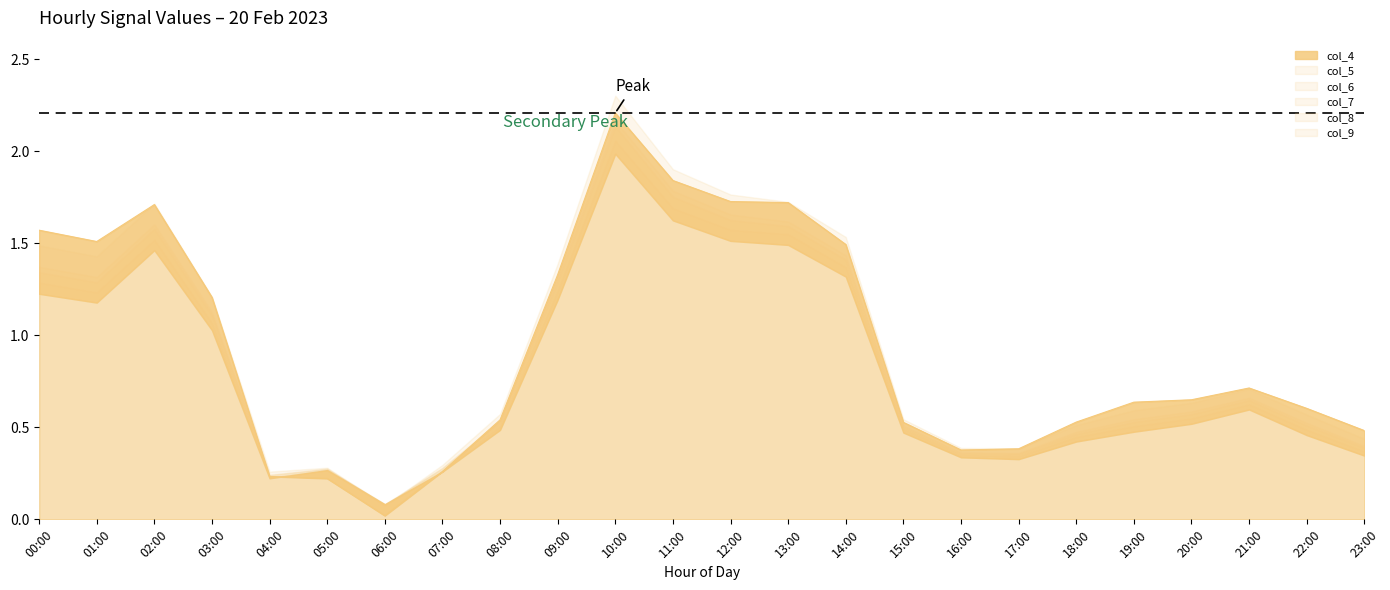

How many data points does each series have?

24